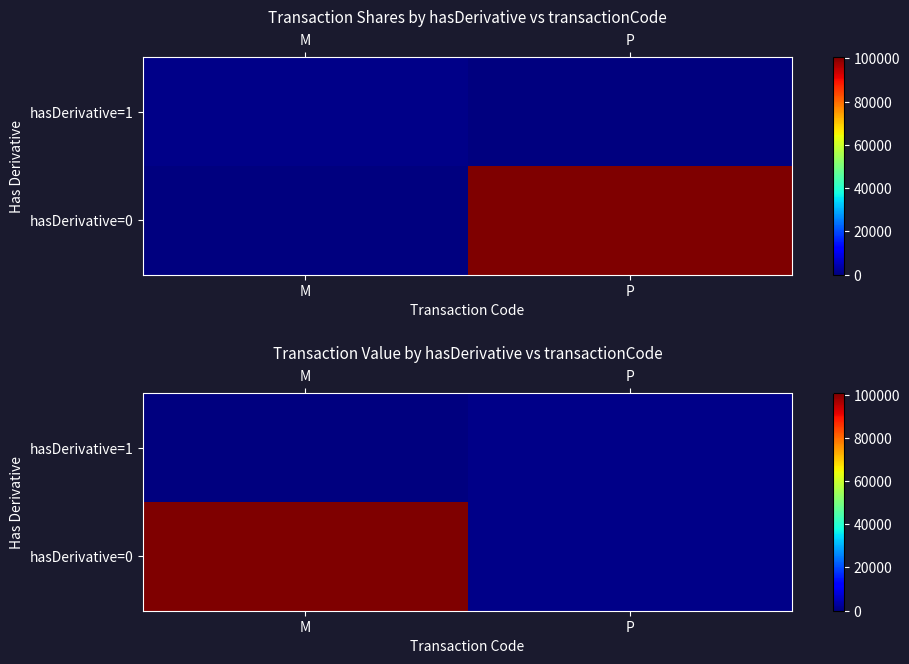

List the labels in order of hasDerivative=0 value, largest first.

M, P